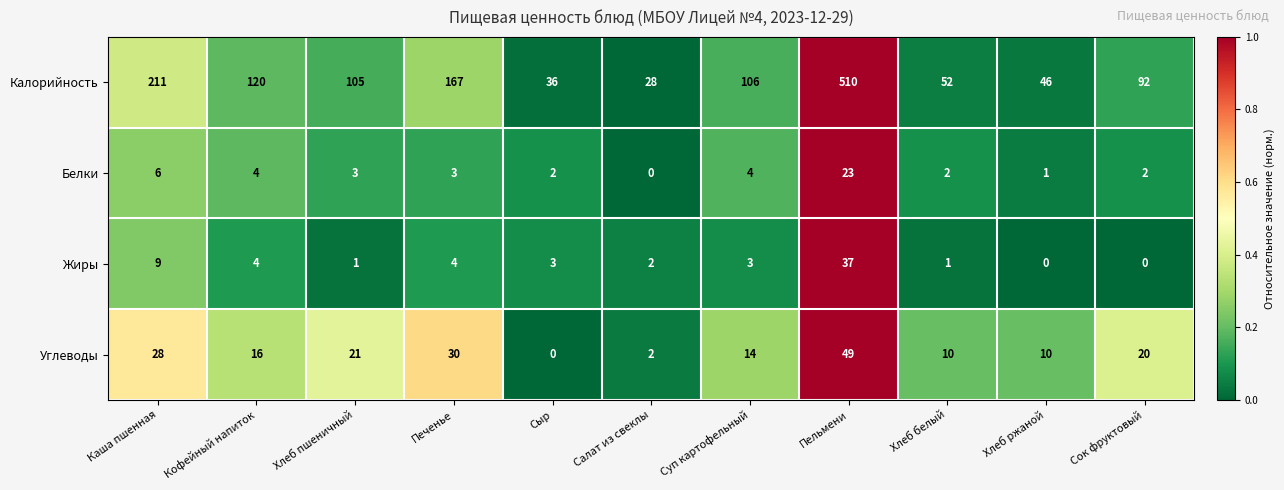

True or false: Углеводы has a value of 14 at Хлеб ржаной.

False